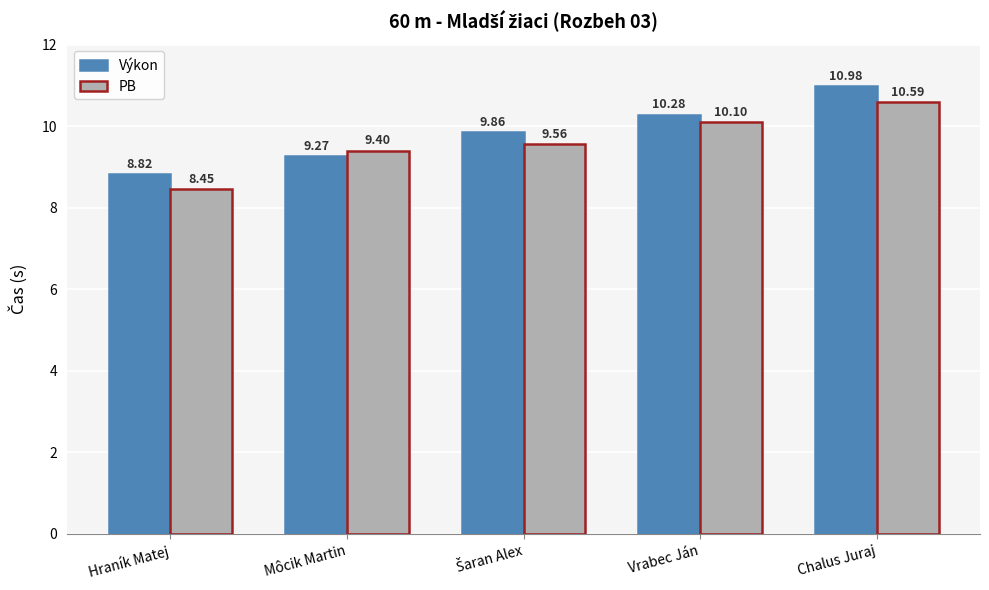

Is it true that Výkon equals 8.8 at Hraník Matej?

True